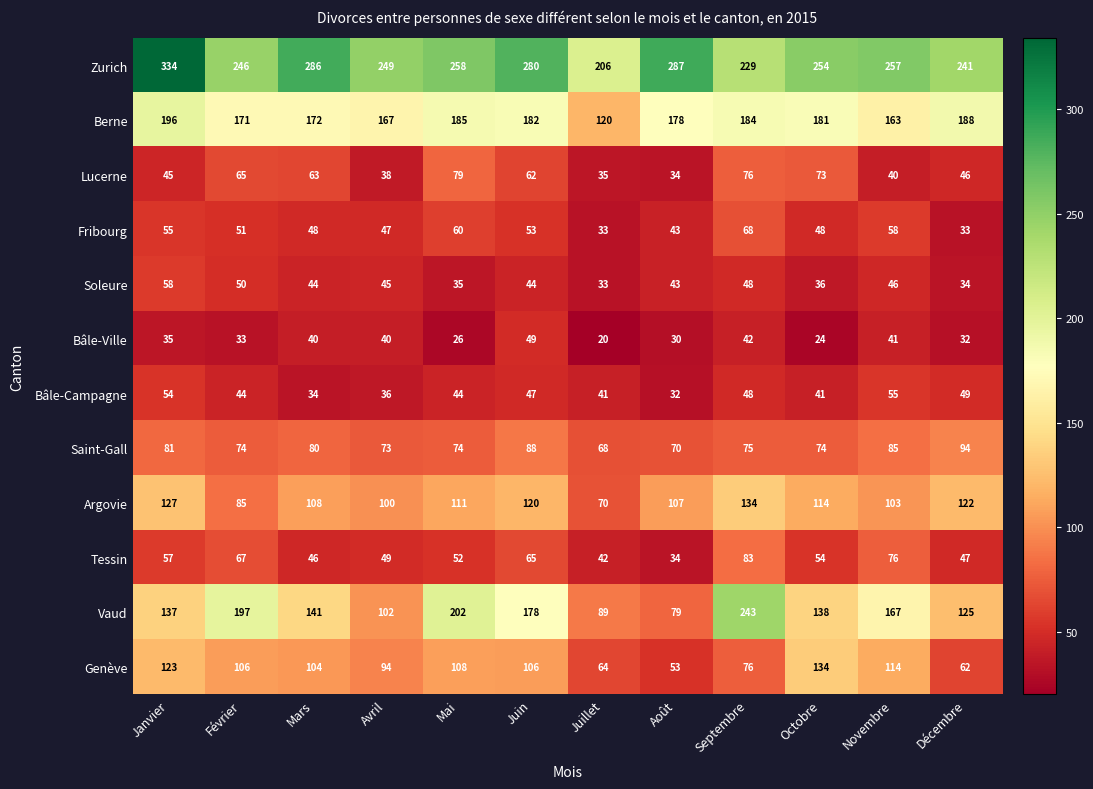

The Bâle-Campagne series shows 62 at Octobre. True or false?

False